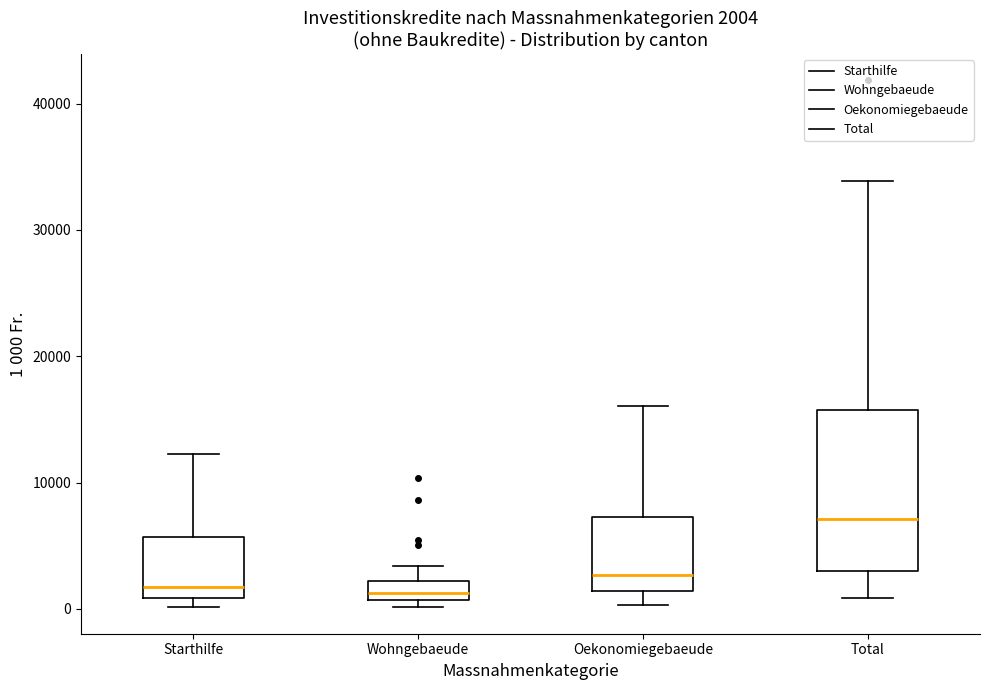

Which box has the highest median line?

Total